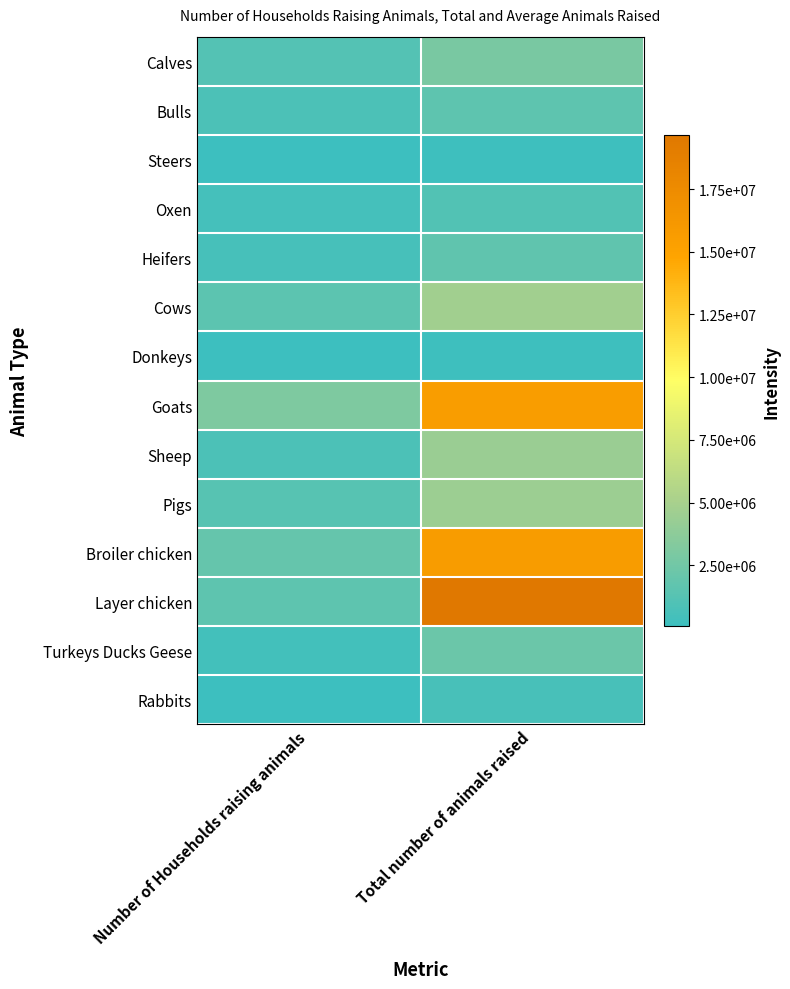

Rank the series by their maximum value, from highest to lowest.

Layer chicken, Broiler chicken, Goats, Cows, Pigs, Sheep, Calves, Turkeys Ducks Geese, Heifers, Bulls, Oxen, Rabbits, Steers, Donkeys